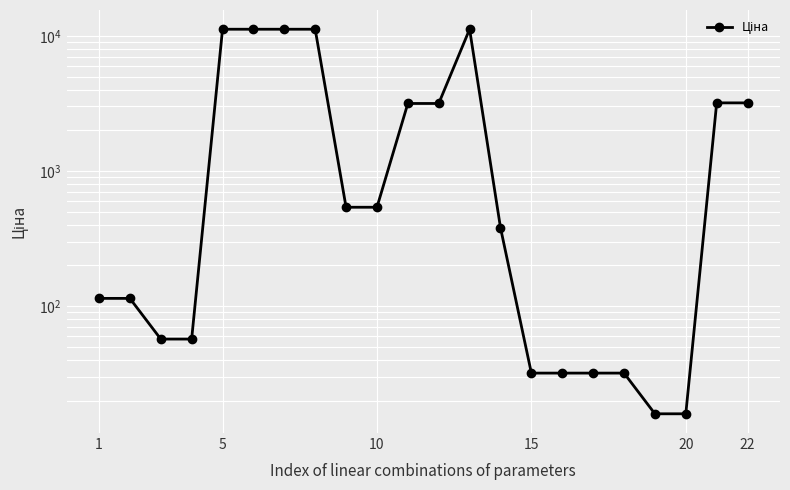

Reading right to left, list all the values displayed in this chart.

3190.5	3190.5	16.0	16.0	31.9	31.9	31.9	31.9	380.4	11188.2	3157.9	3157.9	539.0	539.0	11188.2	11188.2	11188.2	11188.2	57.0	57.0	114.1	114.1